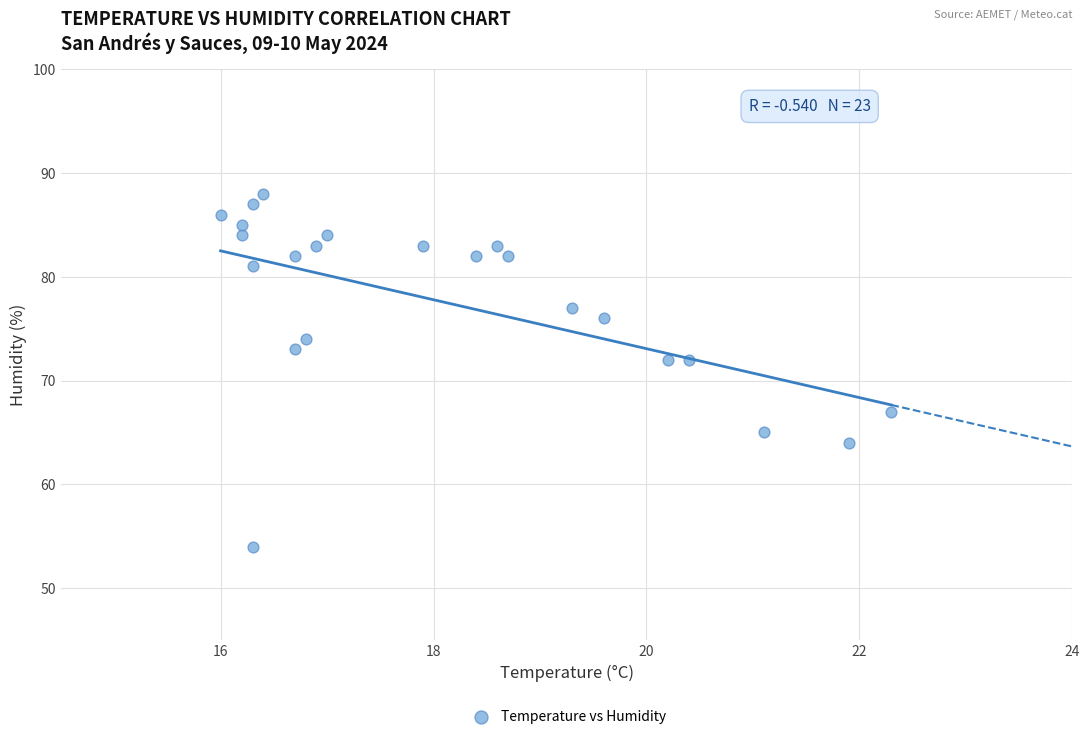

What is the range of Y values (max minus min)?

34